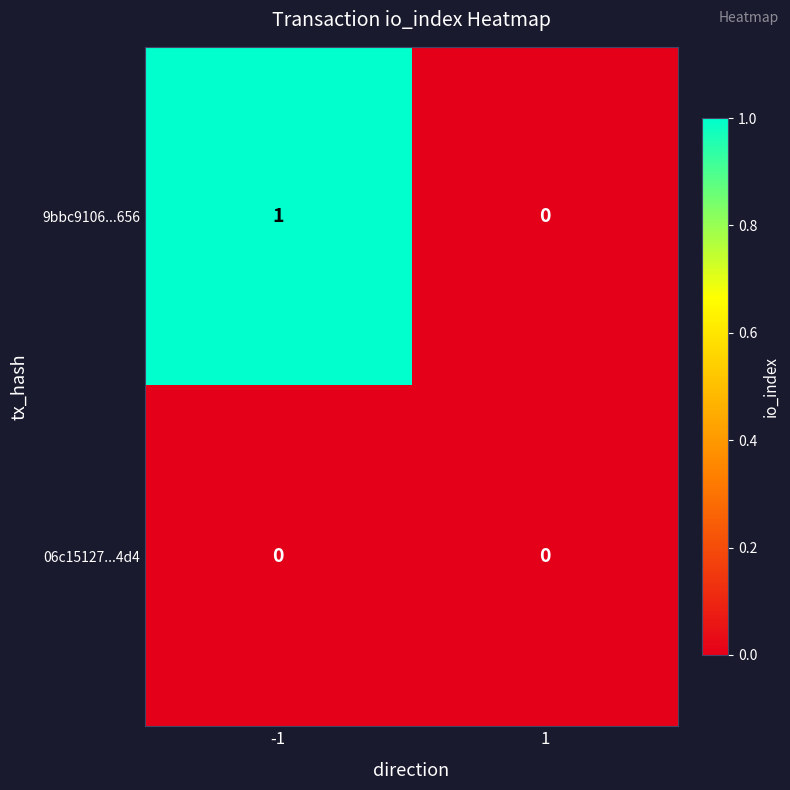

True or false: 9bbc9106...656 has a value of -1 at 1.

False